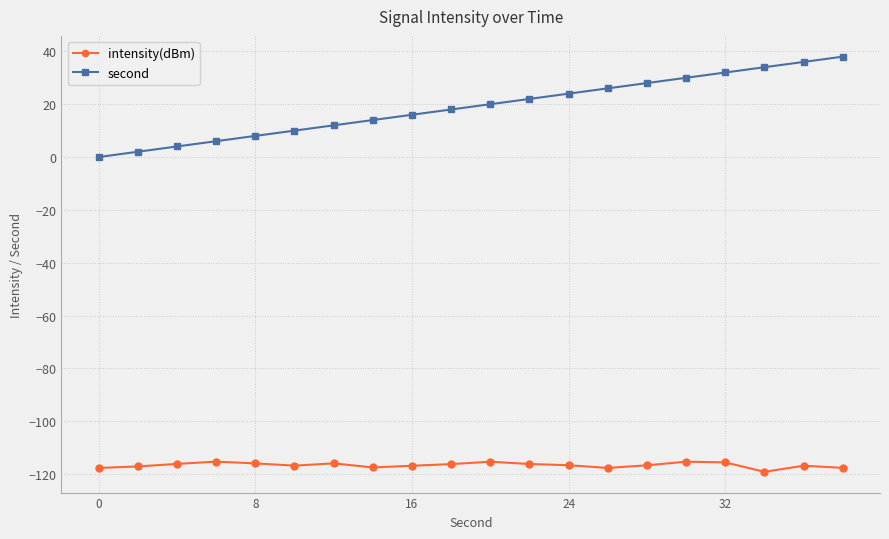

Which series has the largest total across all categories?

second